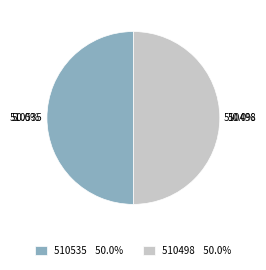

Do 510498 and 510535 together represent more than half of the pie?

Yes